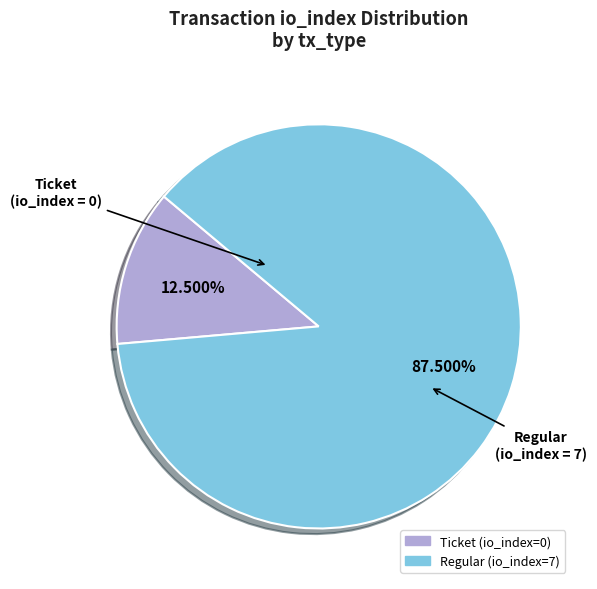

What portion of the pie excludes Ticket (io_index=0)?

87.5%